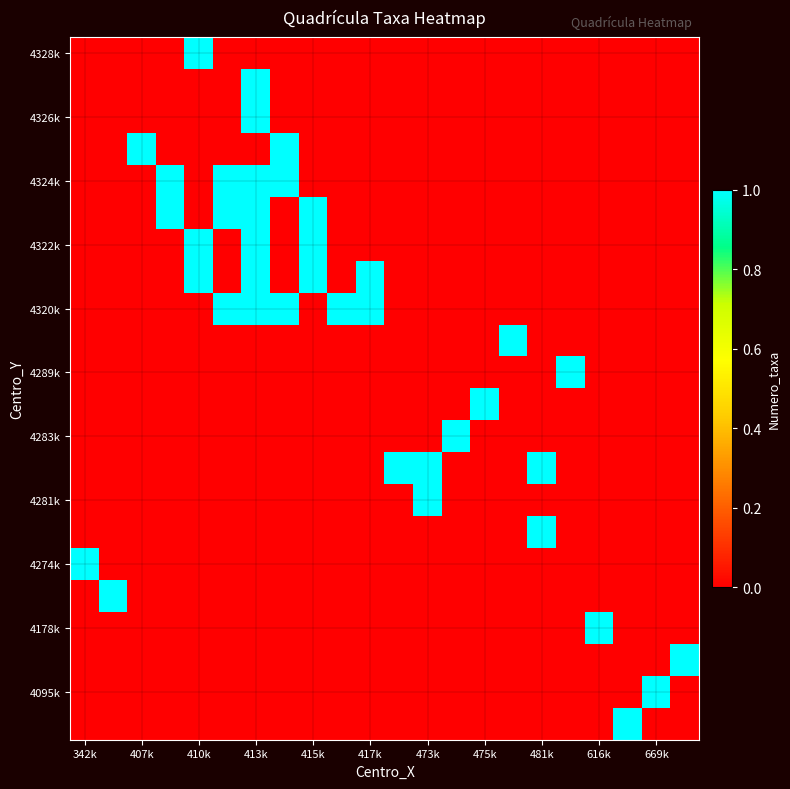

What is the maximum value shown in the chart?

1